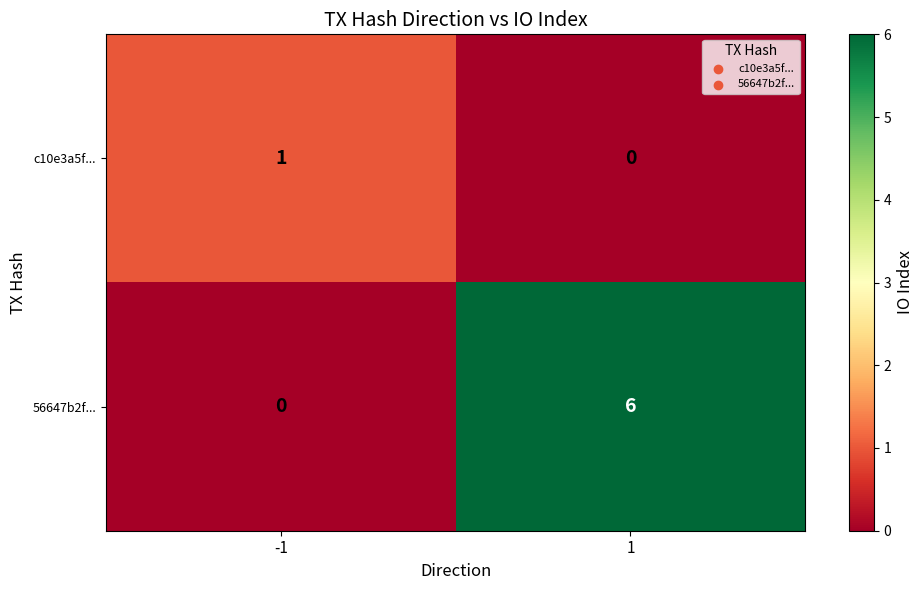

Which series has the widest spread of values?

56647b2f...